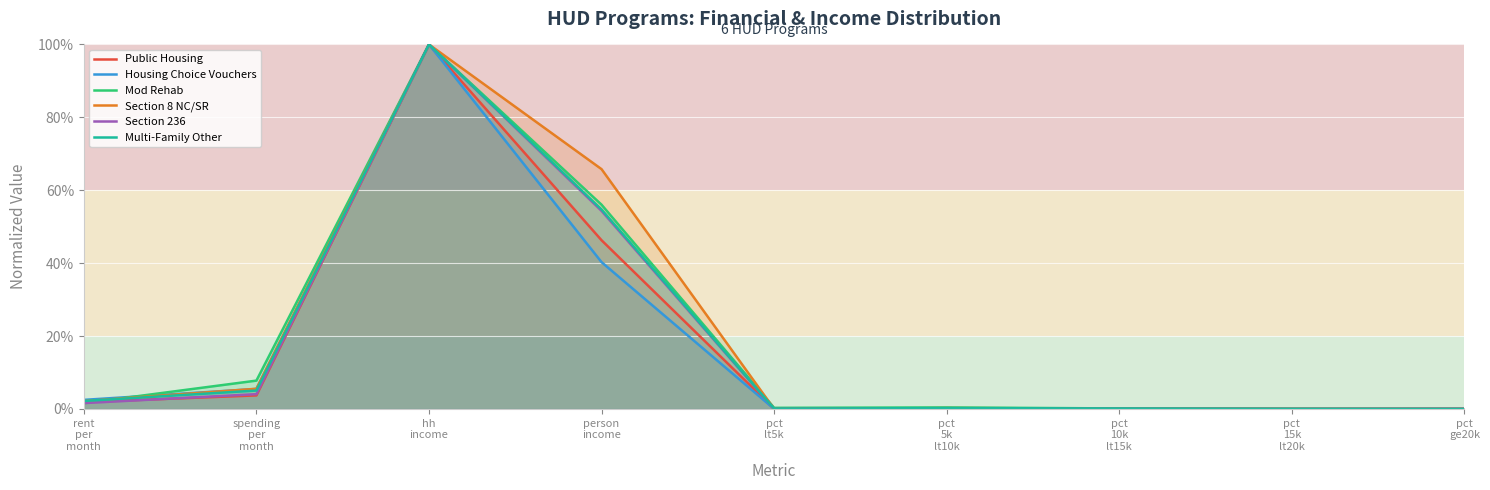

What is the greatest value displayed?

1.0